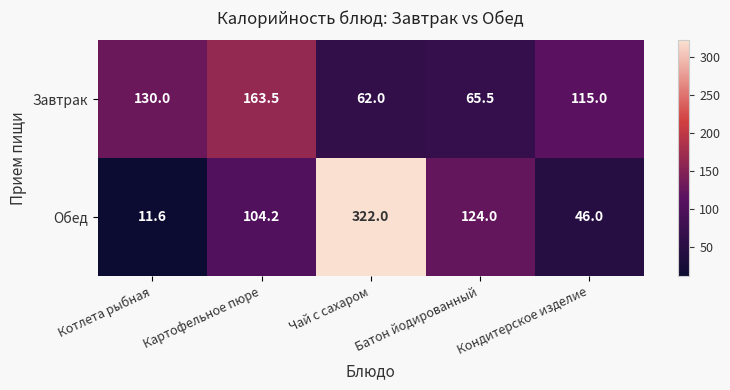

What is the spread (max minus min) of values at Котлета рыбная?

118.4